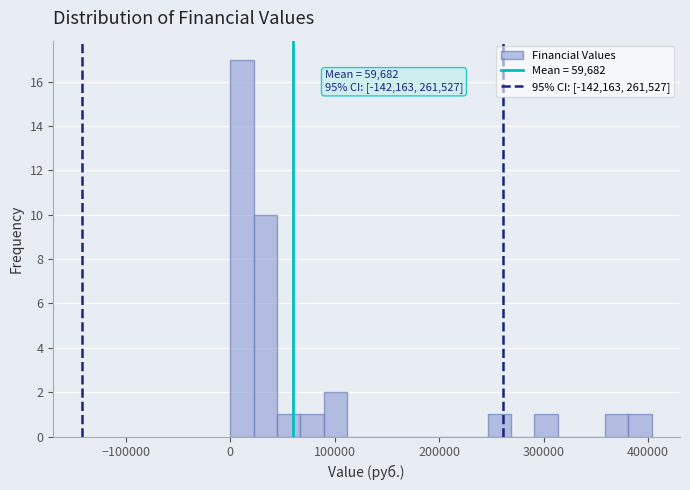

Read against the x-axis, roughly where is the centre of the tallest bar?

10000